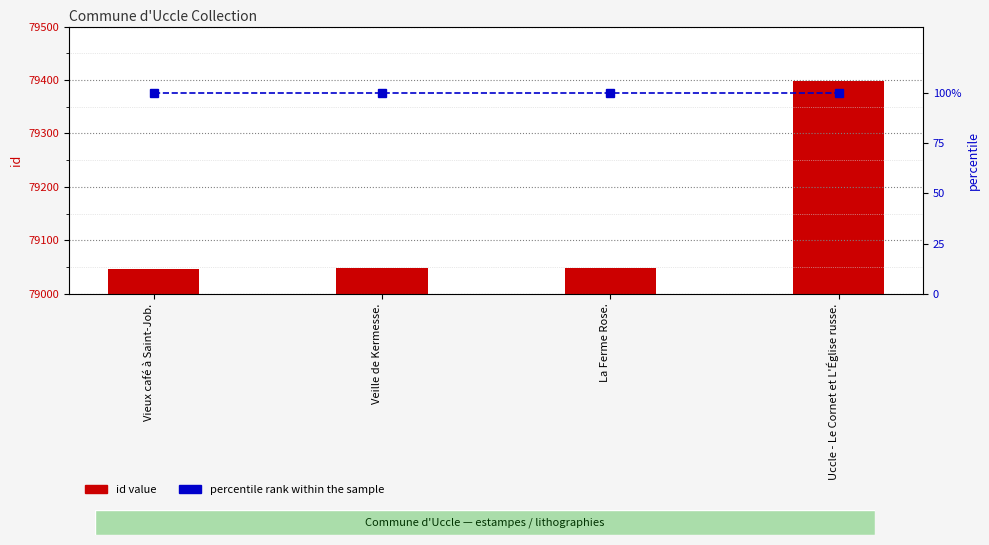

Where does the id value series first go above 79049?

Uccle - Le Cornet et L'Église russe.